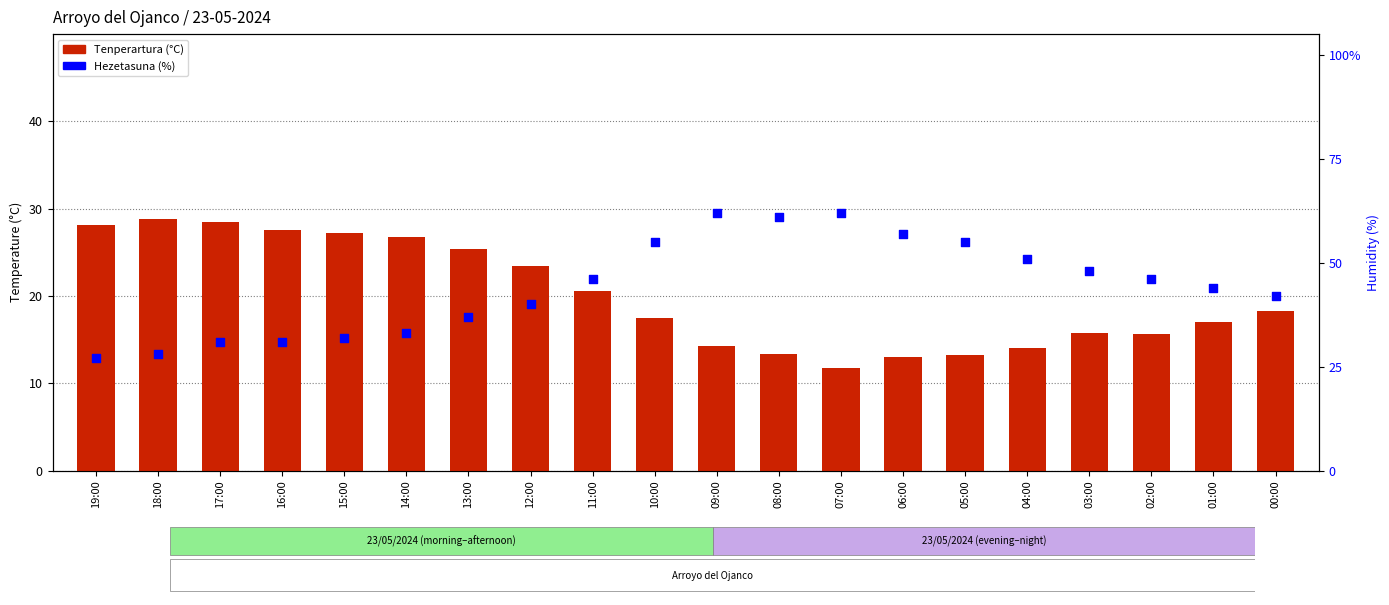

Which series reaches the maximum Y coordinate?

Hezetasuna (%)